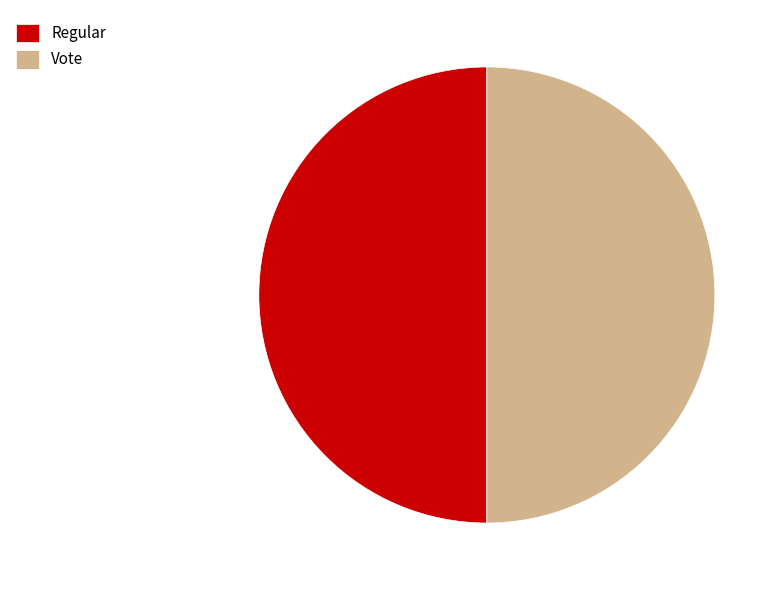

Approximately how many times larger is the value at Vote compared to Regular?

1.0